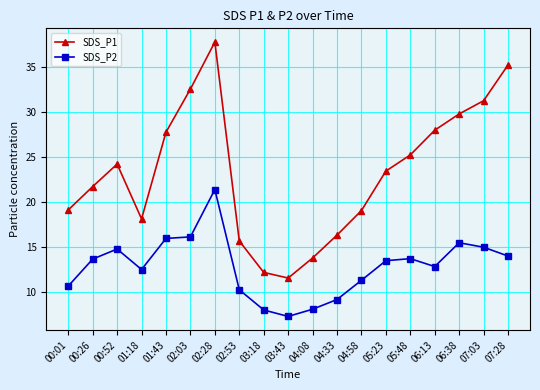

What is the greatest value displayed?

37.8